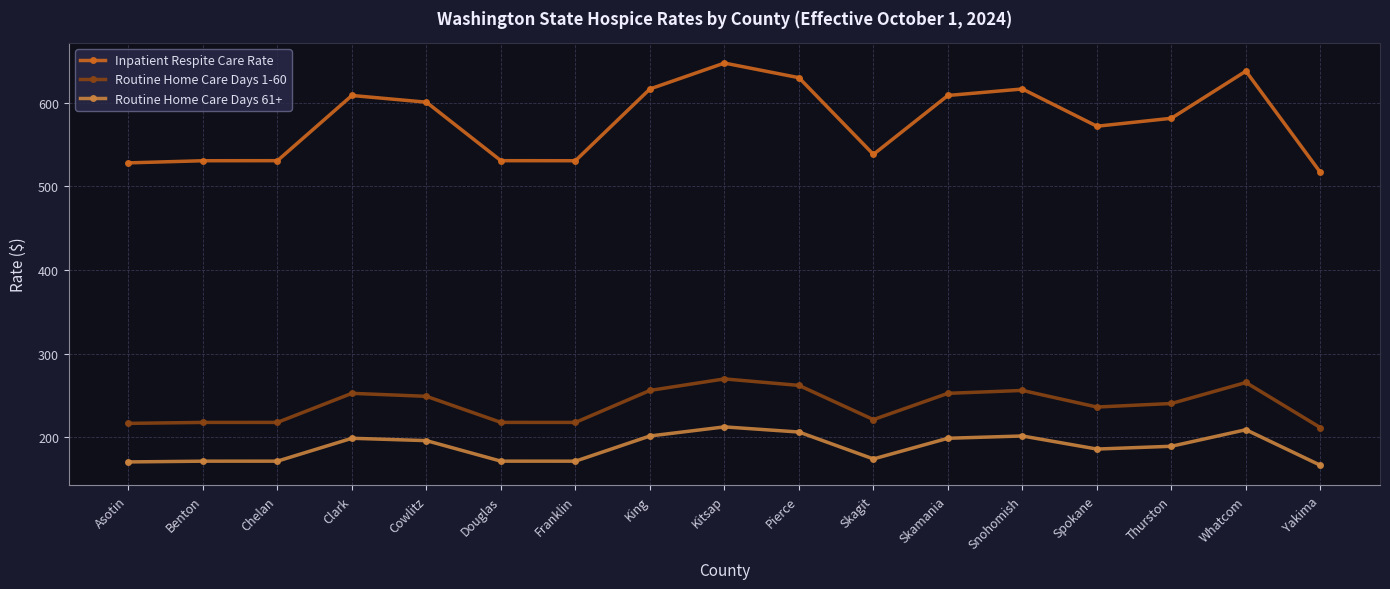

Which category has the highest value across all series?

Kitsap